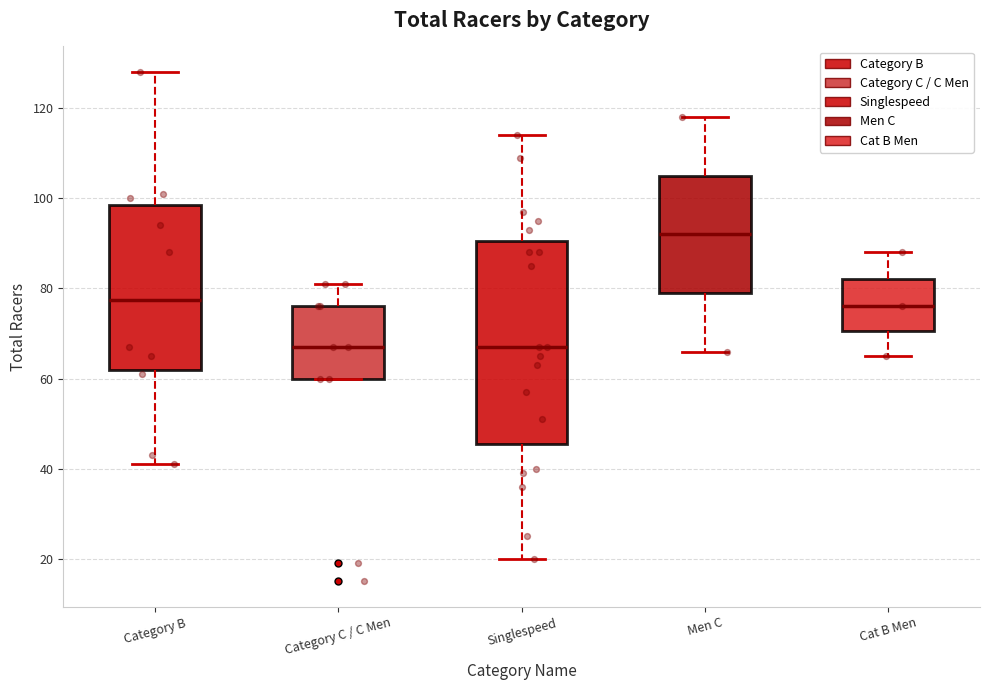

Where is the upper edge of the box for Category B on the y-axis? The values are not printed on the chart, so give them approximately, as read against the axis.

98